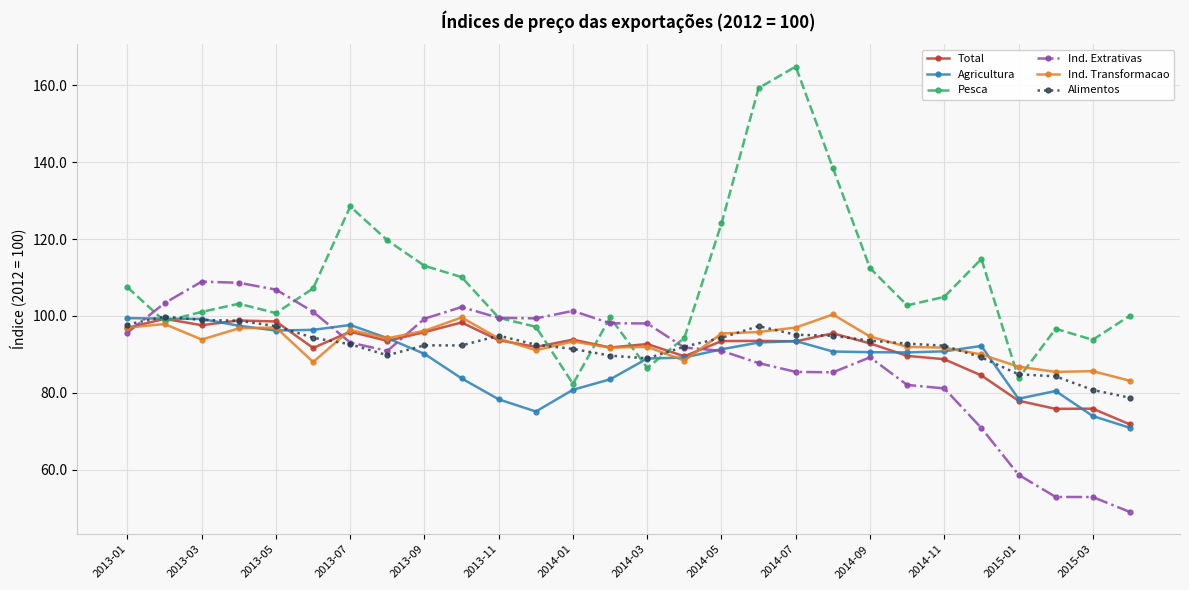

Does the chart have visible grid lines?

Yes